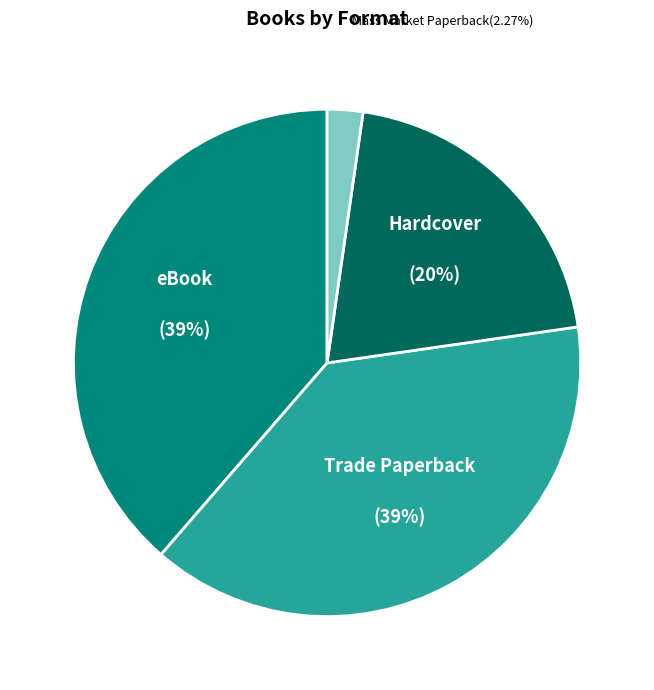

What is the smallest slice in the pie chart?

Mass Market Paperback